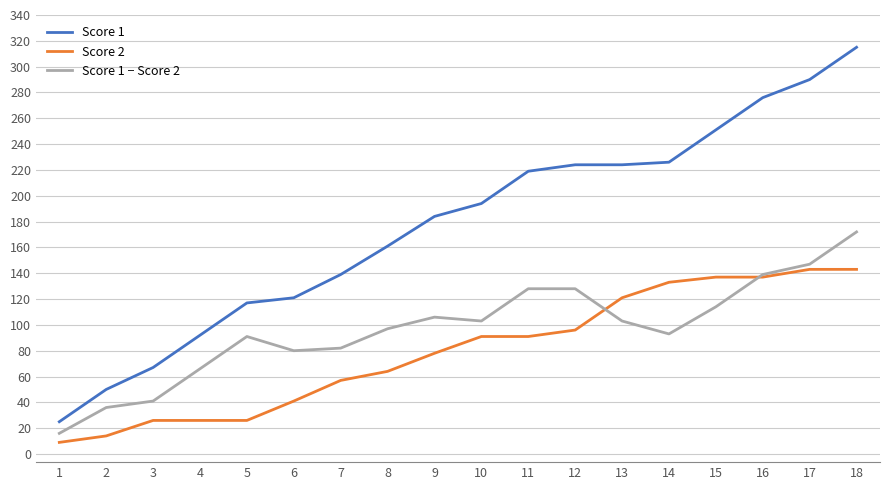

Which series has the largest total across all categories?

Score 1